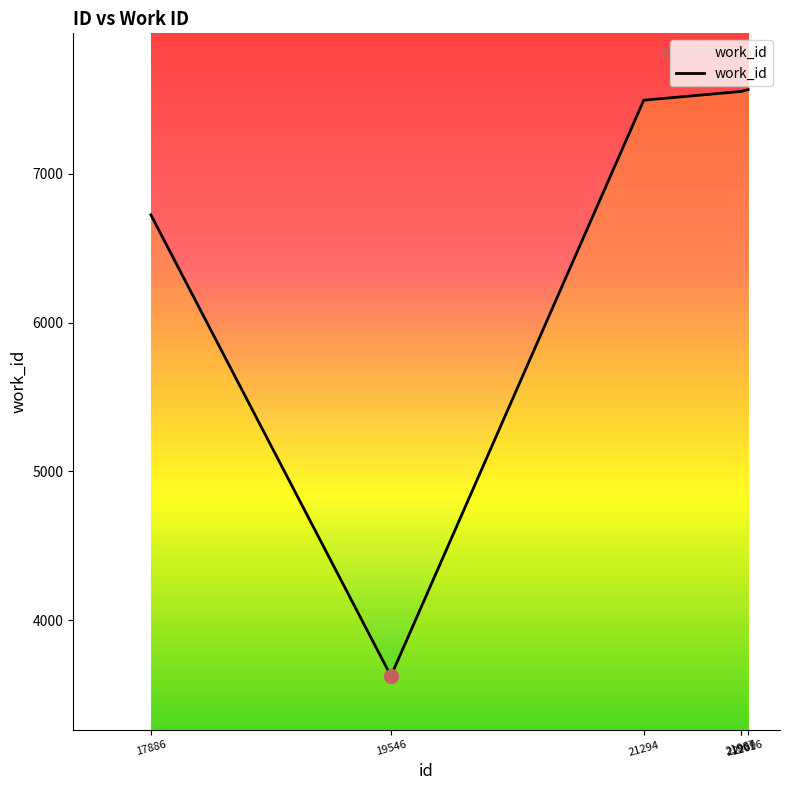

How many lines are shown in the chart?

1